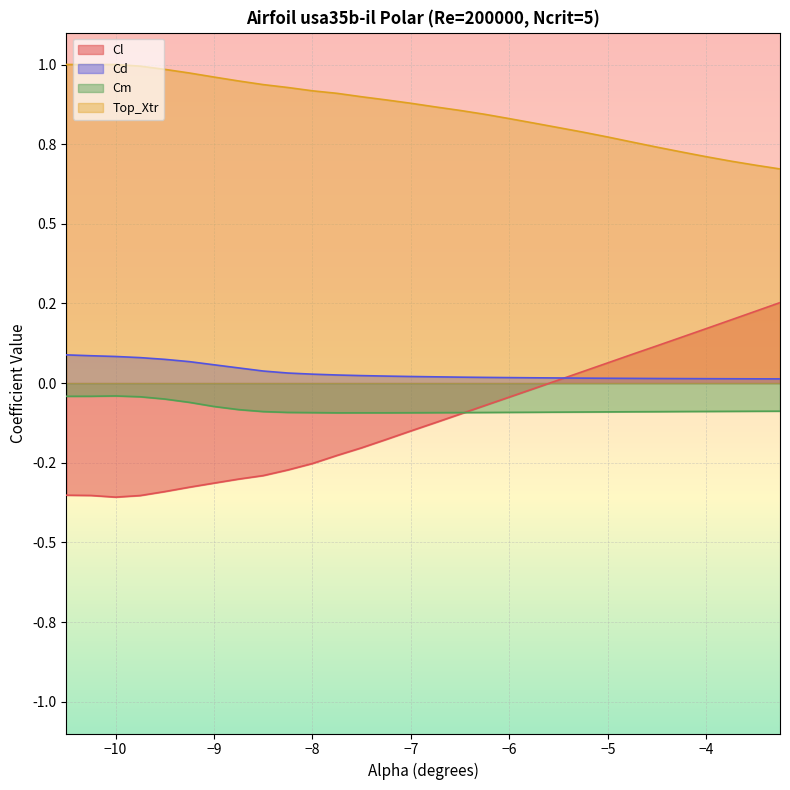

True or false: Top_Xtr has more than 1 interior local peaks.

False